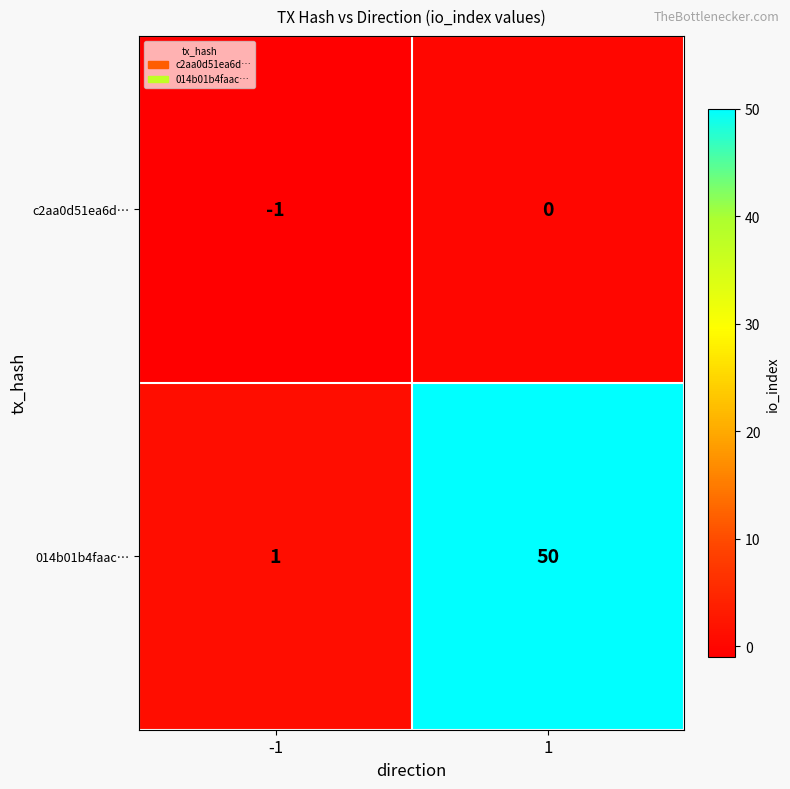

Rank the series at 1 from lowest to highest value.

c2aa0d51ea6d…, 014b01b4faac…